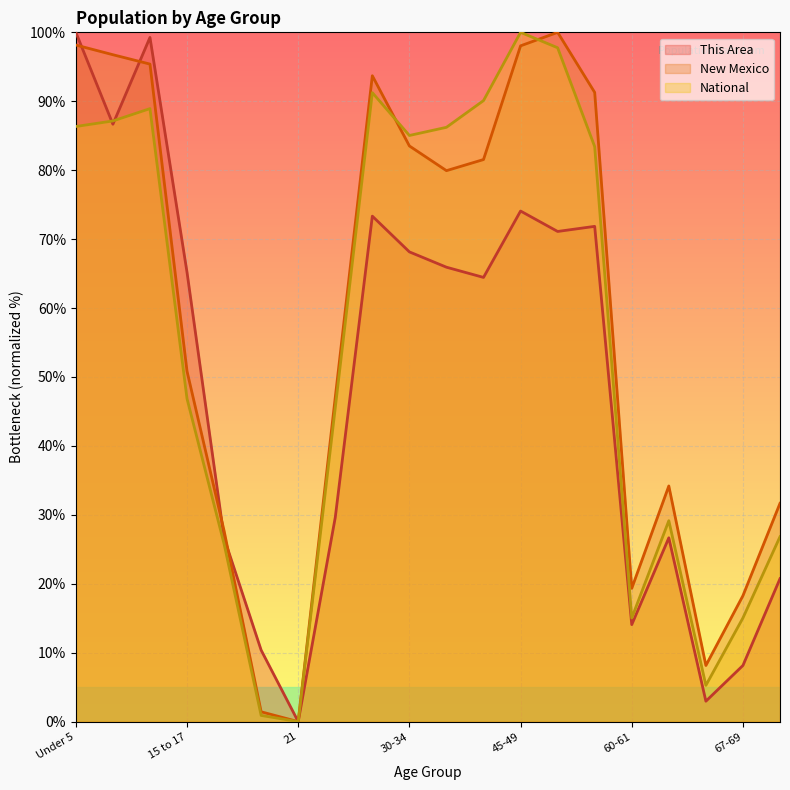

Is the value of New Mexico at Under 5 greater than the value of National at 40-44?

Yes